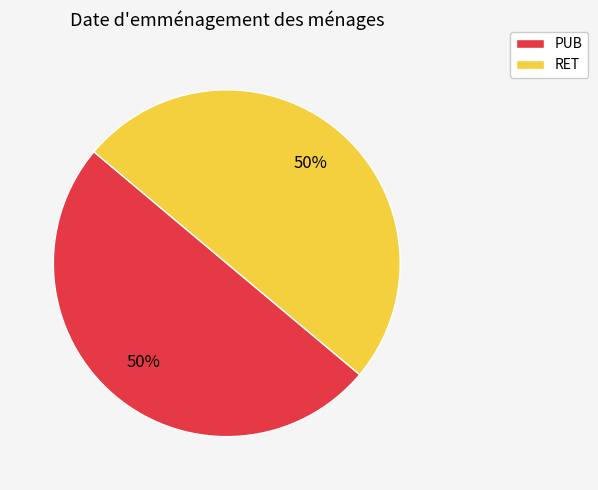

What percentage is the RET slice, to the nearest percent?

50%